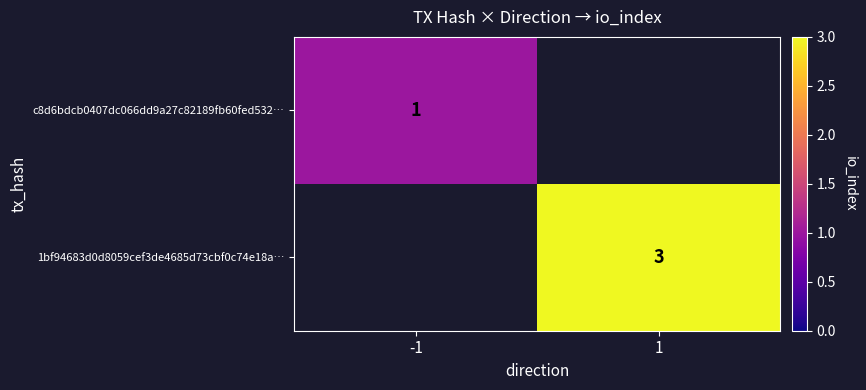

The c8d6bdcb0407dc066dd9a27c82189fb60fed532… series shows 1 at -1. True or false?

True